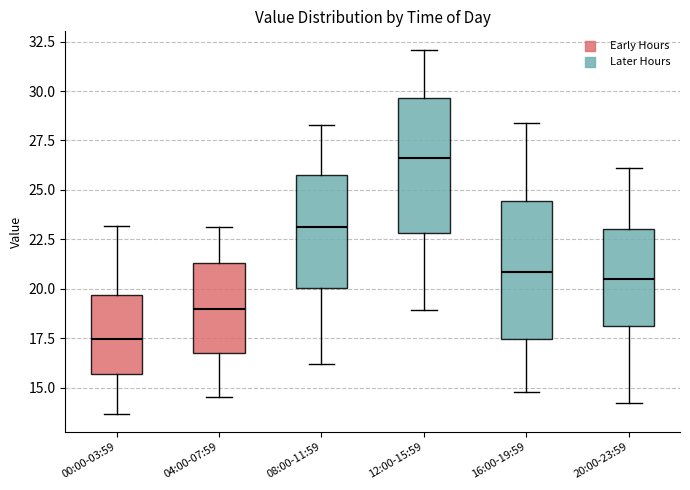

Where is the upper edge of the box for 12:00-15:59 on the y-axis? The values are not printed on the chart, so give them approximately, as read against the axis.

29.5